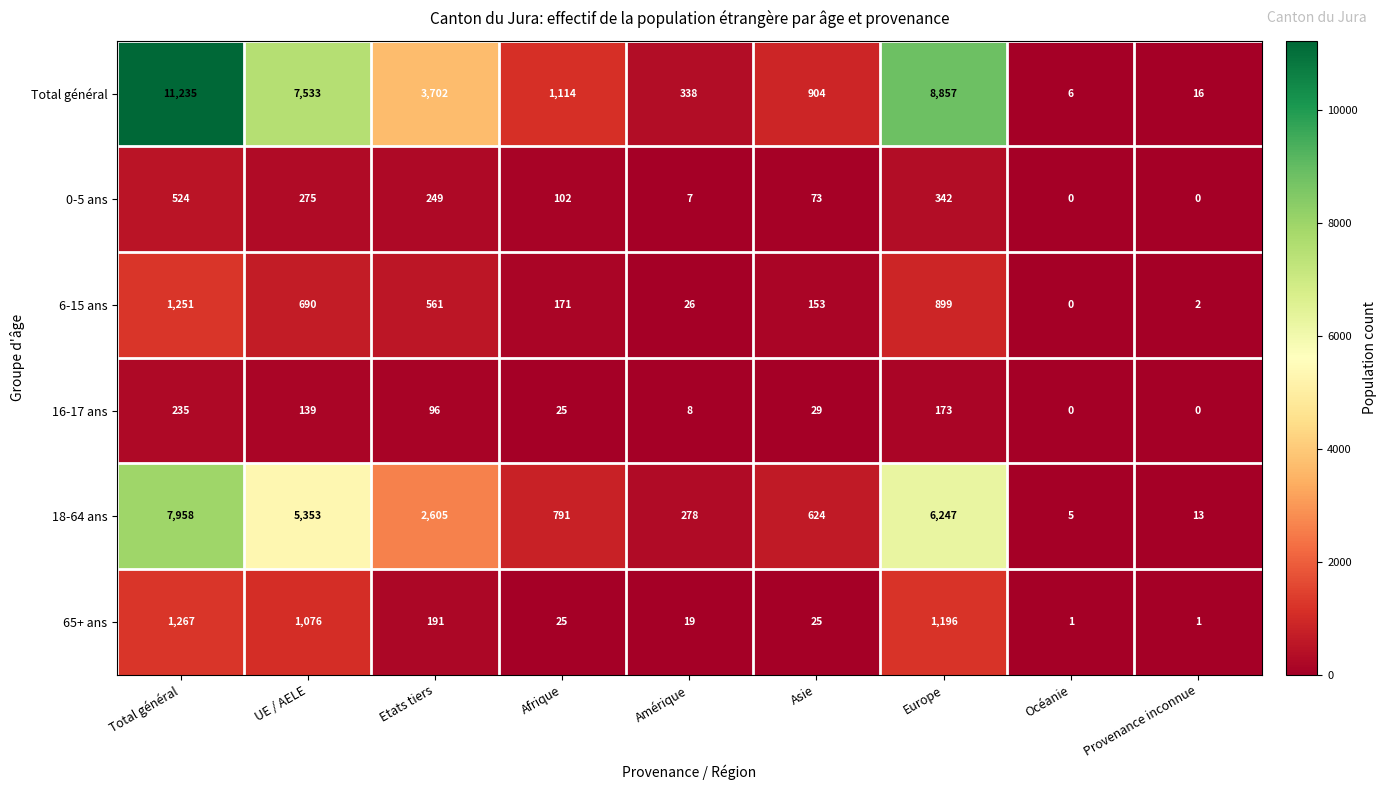

What is the difference between the highest and lowest values at Total général?

11000